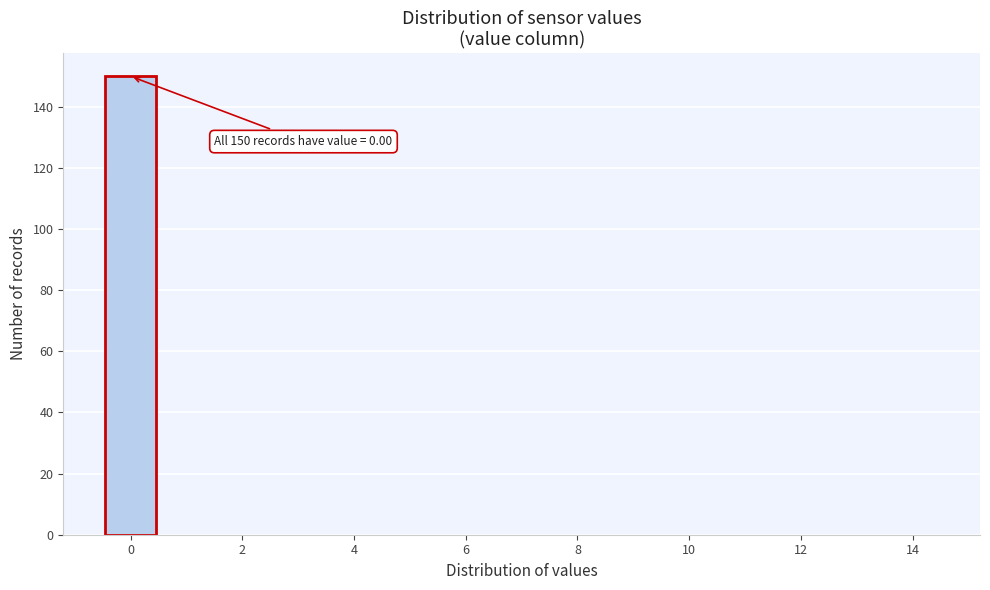

Over which range of the x-axis is the bar tallest?

-0.5 to 0.5